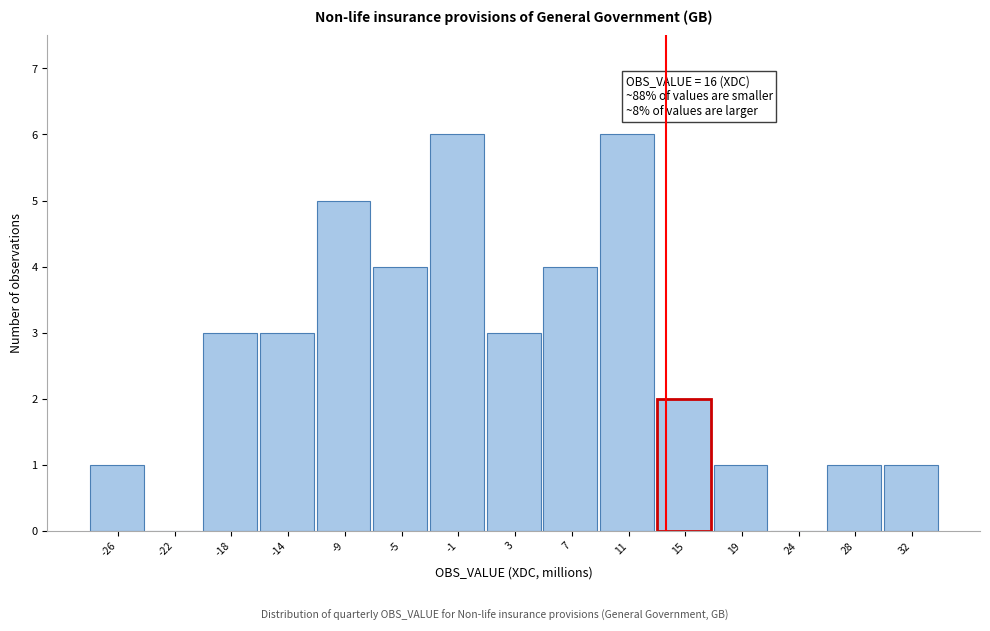

What is the ratio of the value at 19 to the value at 15?

0.5